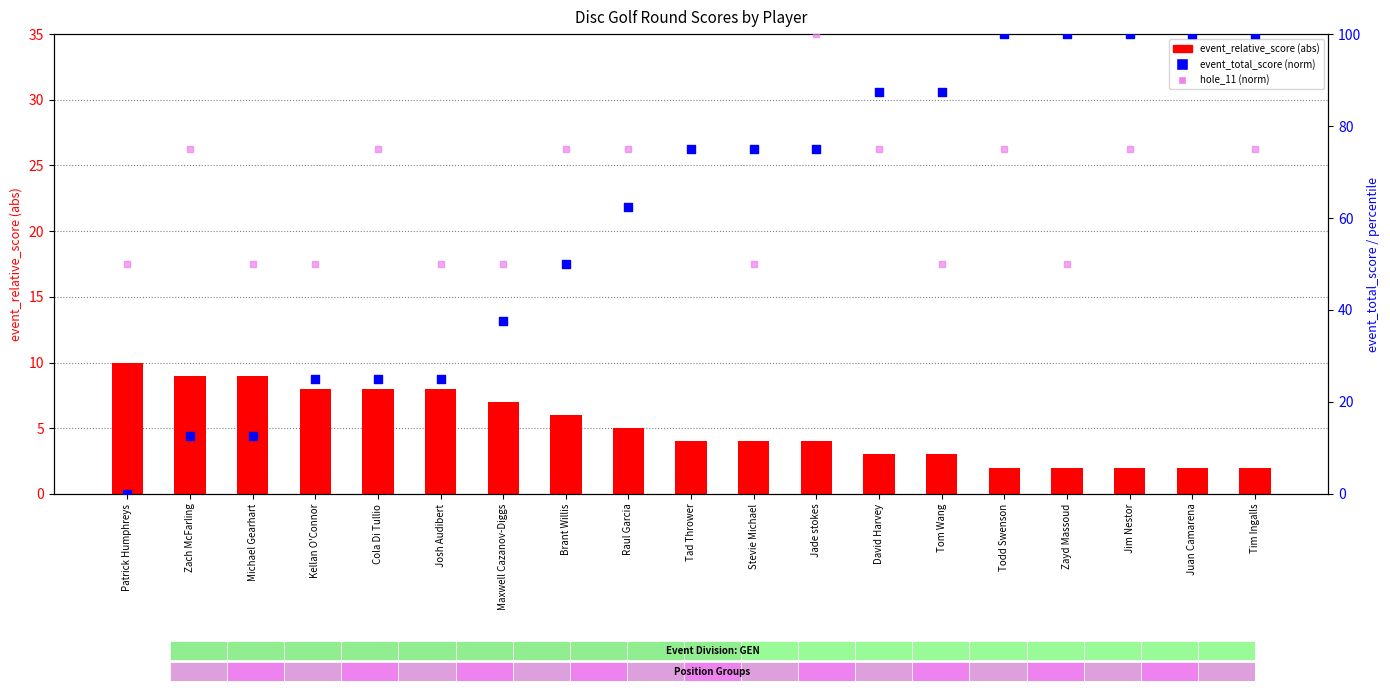

Which series reaches the maximum Y coordinate?

event_total_score (normalized)